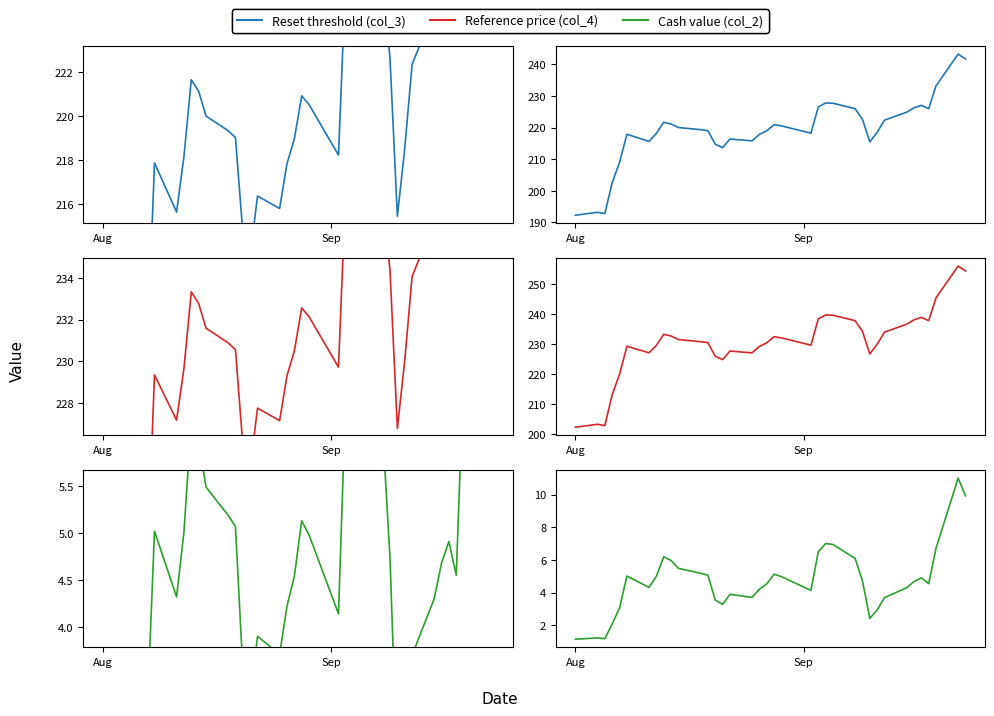

Does the chart have visible grid lines?

No